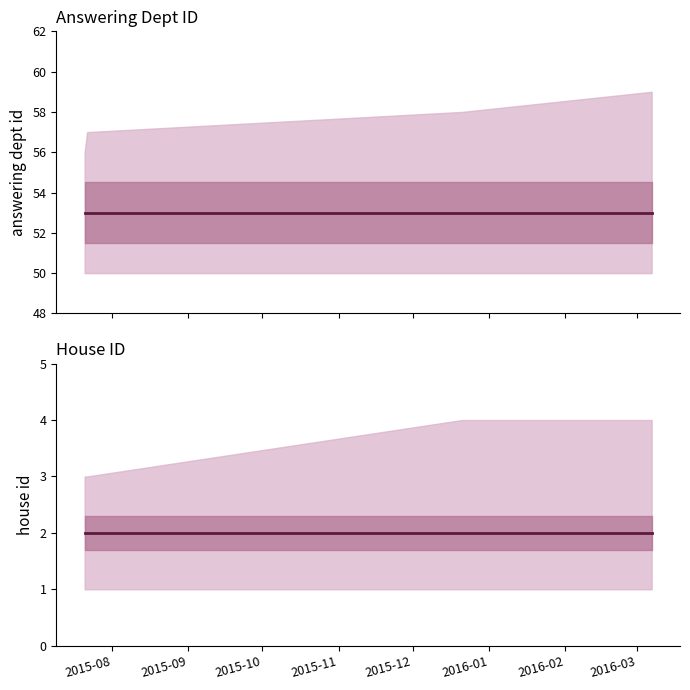

Reading left to right, list all the values displayed in this chart.

answering dept id: 53	53	53	53
house id: 2	2	2	2